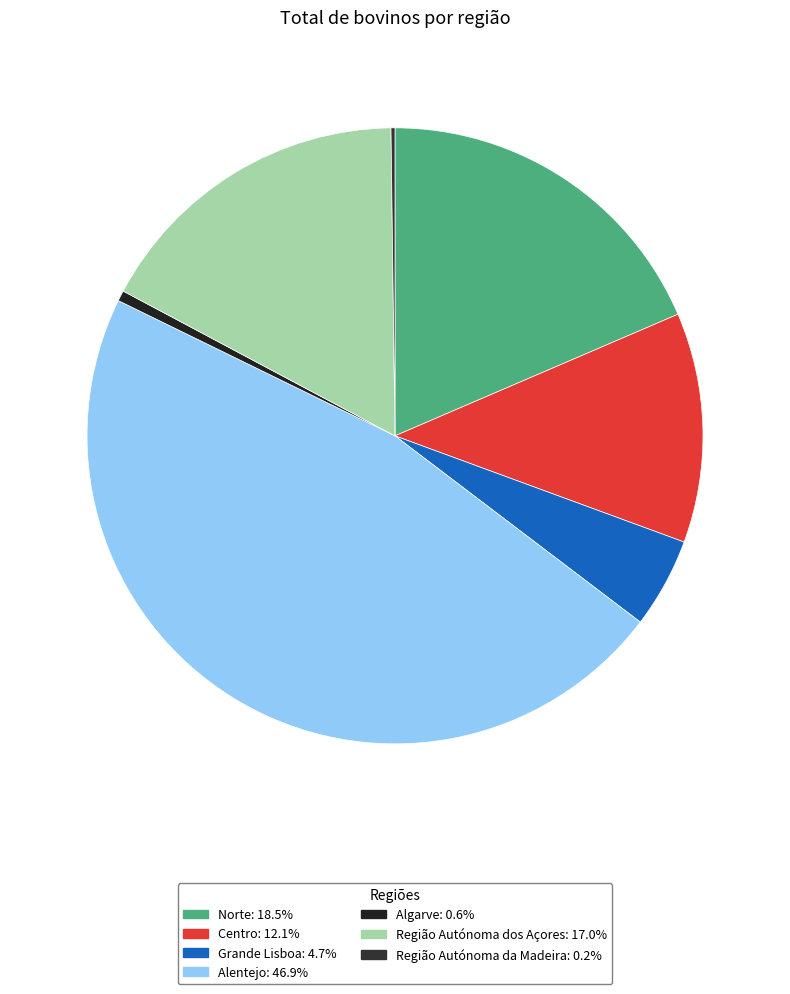

What percentage is the Centro slice, to the nearest percent?

12%